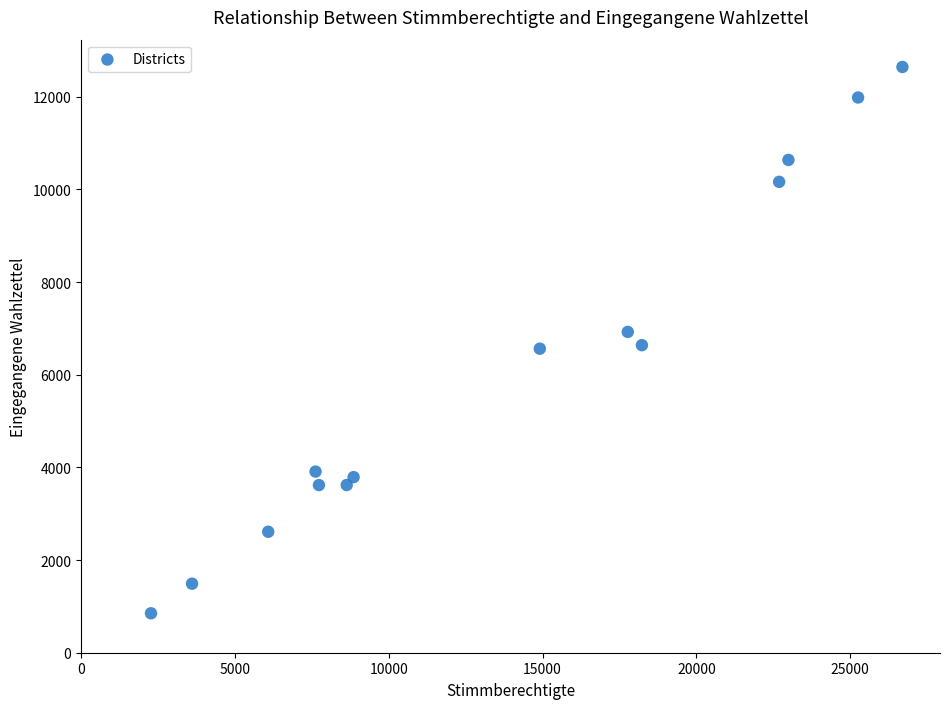

What is the range of X values (max minus min)?

24421